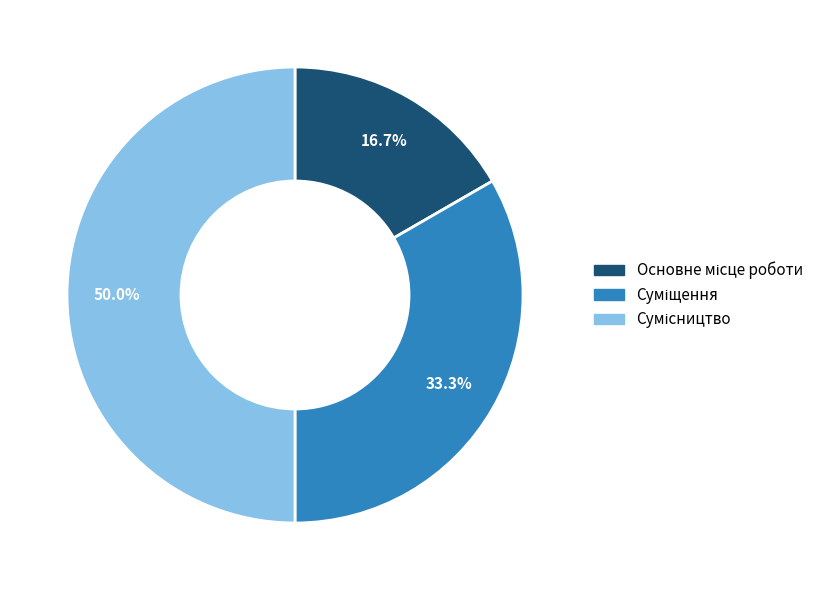

How many segments does this pie chart have?

3